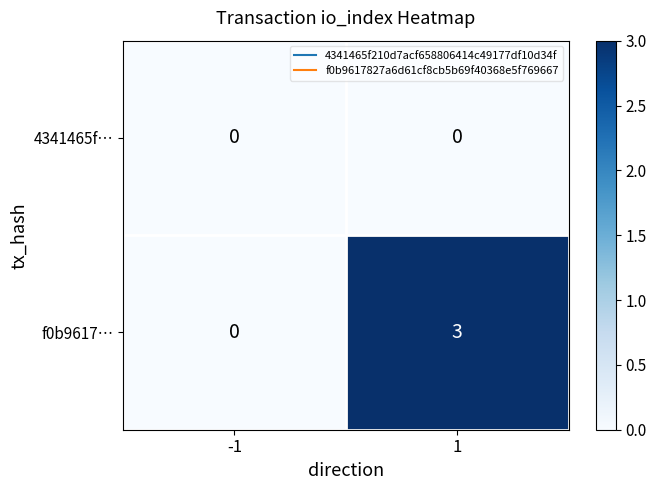

At 1, list the series in order from largest to smallest.

f0b9617…, 4341465f…